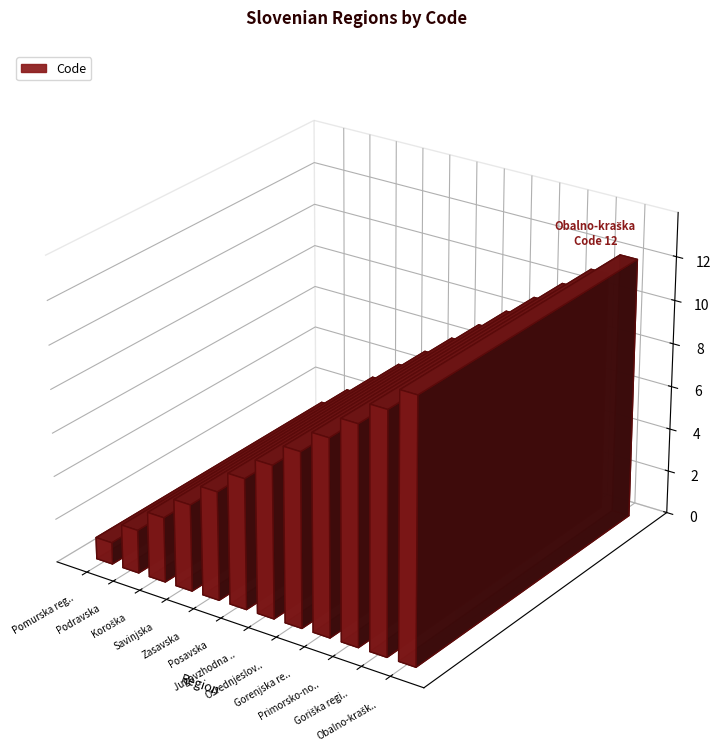

Reading left to right, transcribe all the data shown in this chart.

1	2	3	4	5	6	7	8	9	10	11	12